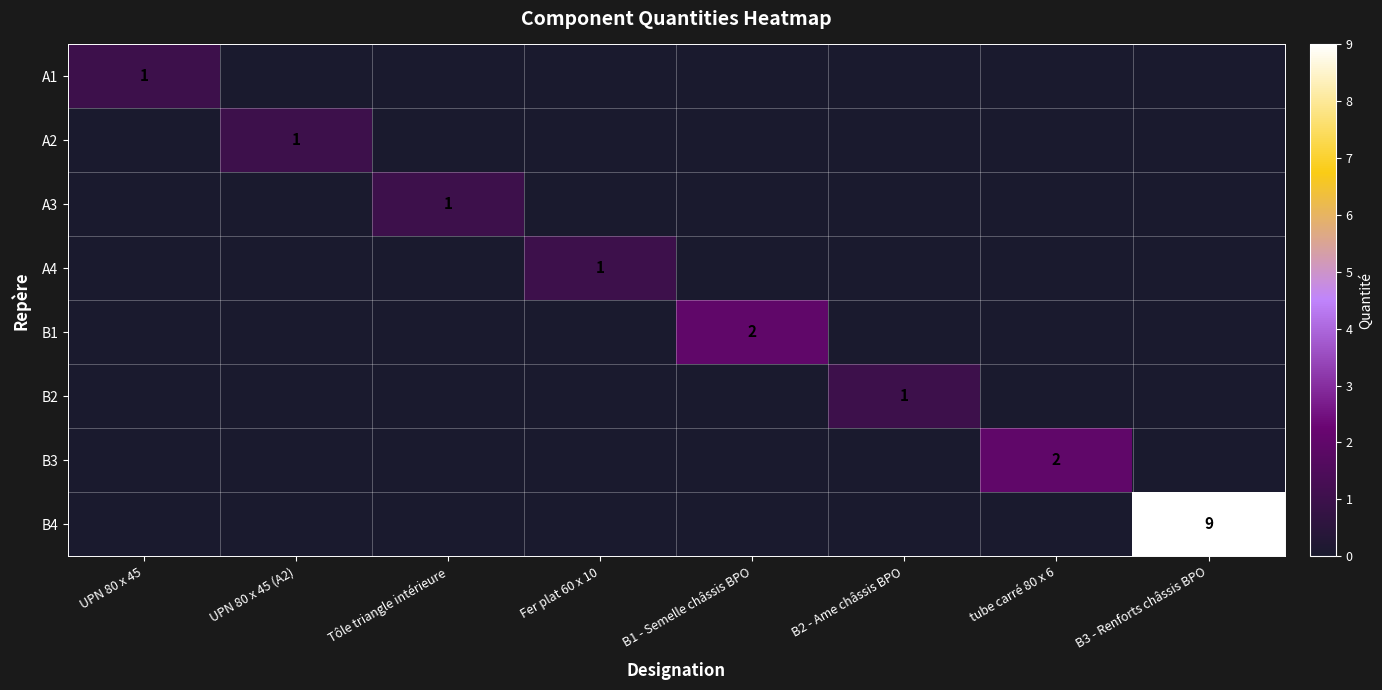

How many A2 values are between 0 and 1?

8